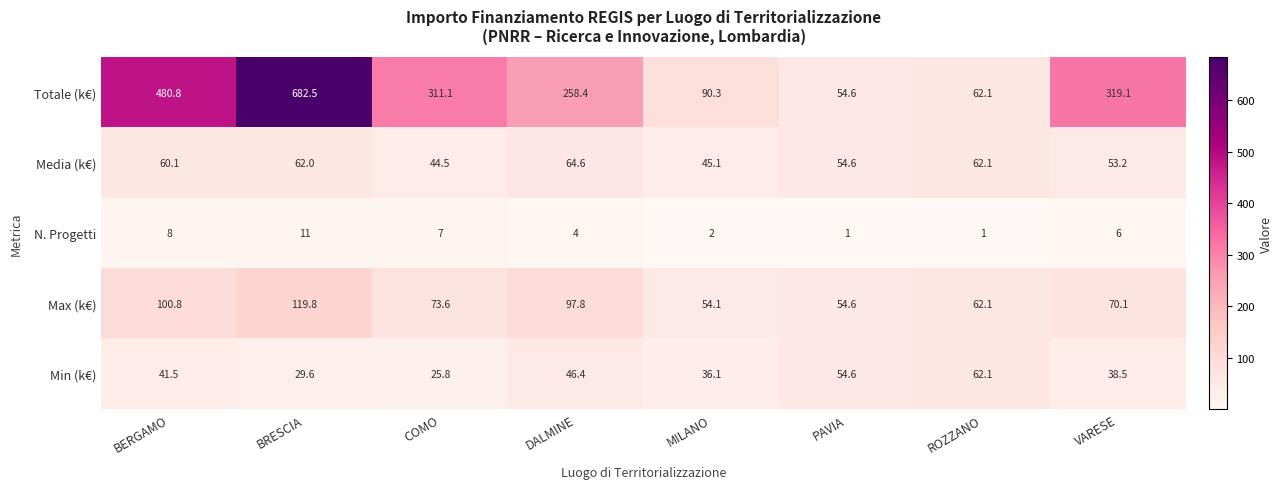

What is the spread (max minus min) of values at DALMINE?

254.4